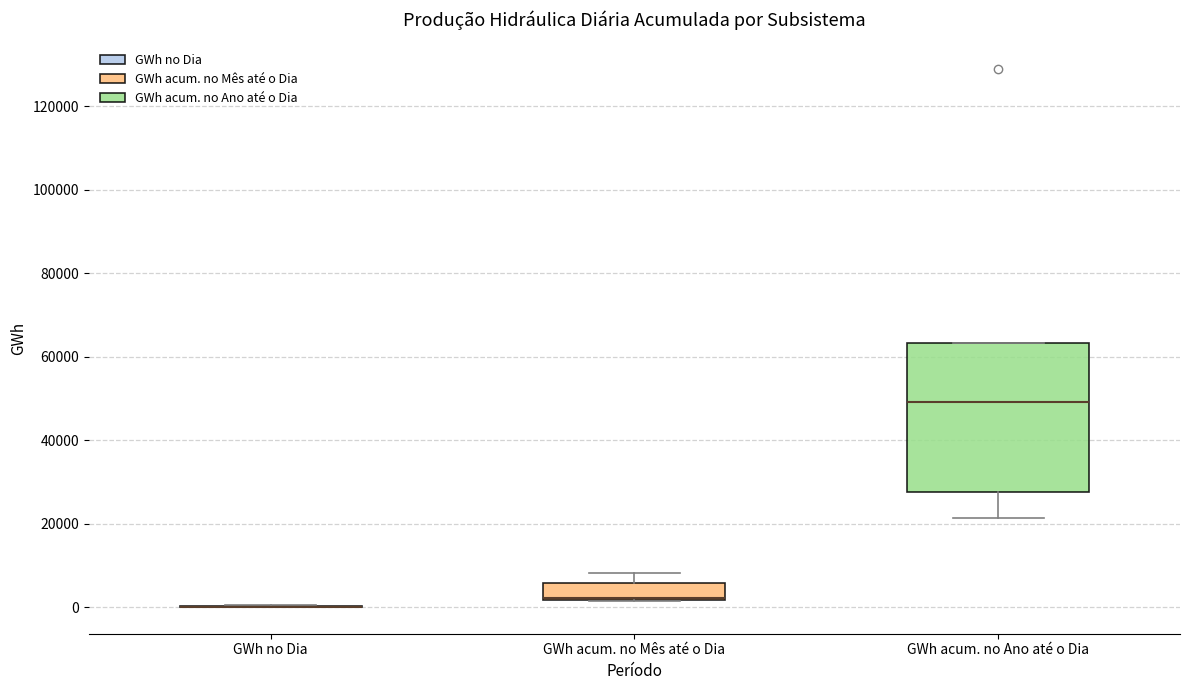

Reading left to right, read every box against the y-axis: the position of its median line, the range the box covers, and the ends of its whiskers. The values are not printed on the chart, so give them approximately, as read against the axis.

GWh no Dia: box collapsed to a line at 0, whiskers 0 to 0
GWh acum. no Mês até o Dia: median 2000 (drawn on the box's lower edge), box 2000 to 6000, whiskers 2000 to 8000
GWh acum. no Ano até o Dia: median 50000, box 28000 to 64000, whiskers 22000 to 64000